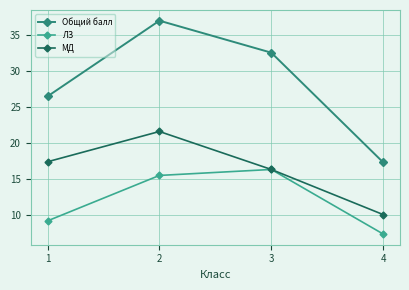

What is the difference between the maximum and minimum values in the ЛЗ series?

9.0